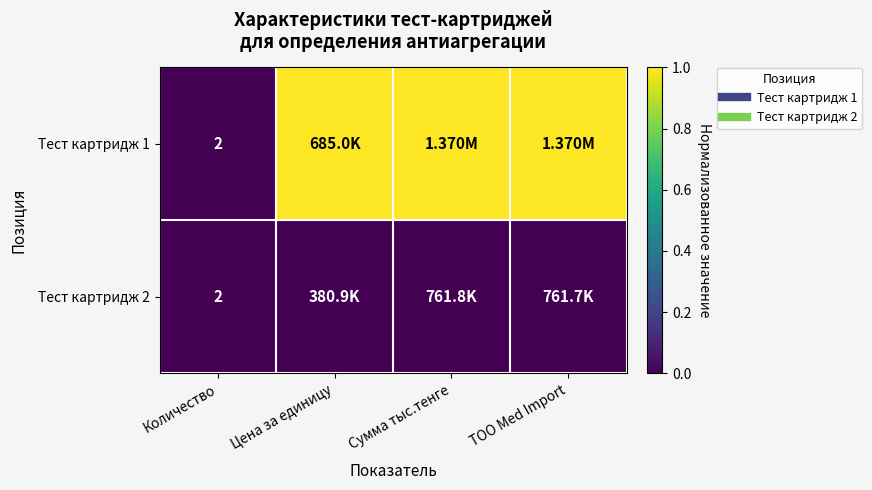

Is it true that Тест картридж 2 equals 0 at Количество?

True